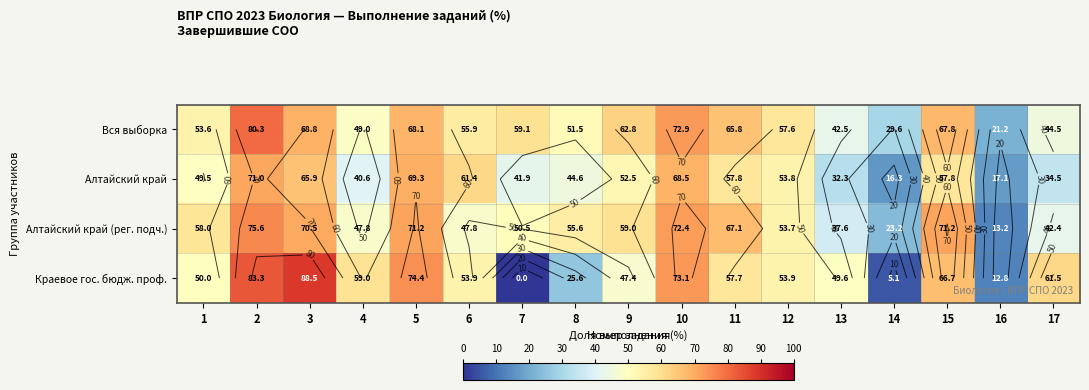

List the series in order of their overall mean, highest first.

Вся выборка, Алтайский край (рег. подч.), Краевое гос. бюдж. проф., Алтайский край